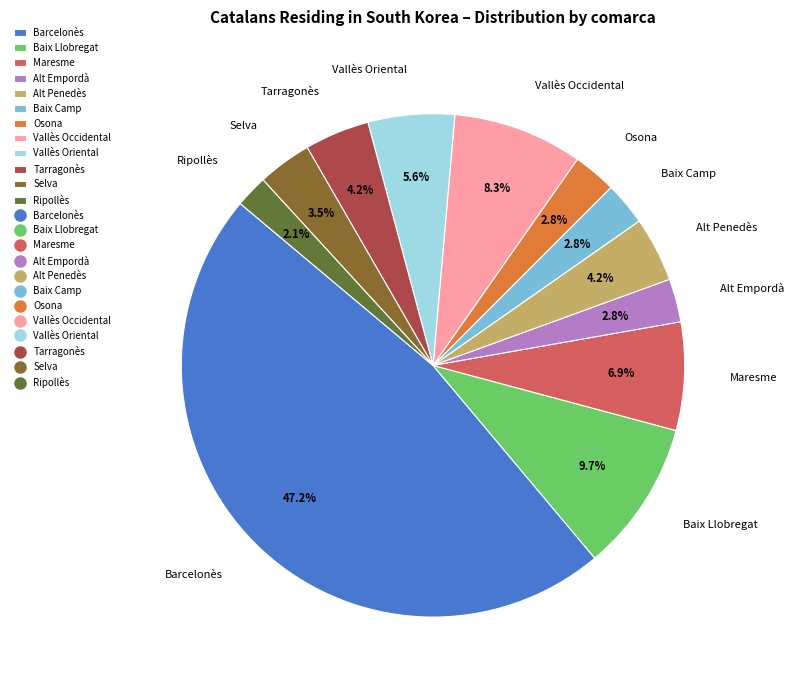

Combined, what portion of the pie is Selva and Maresme?

10.4%